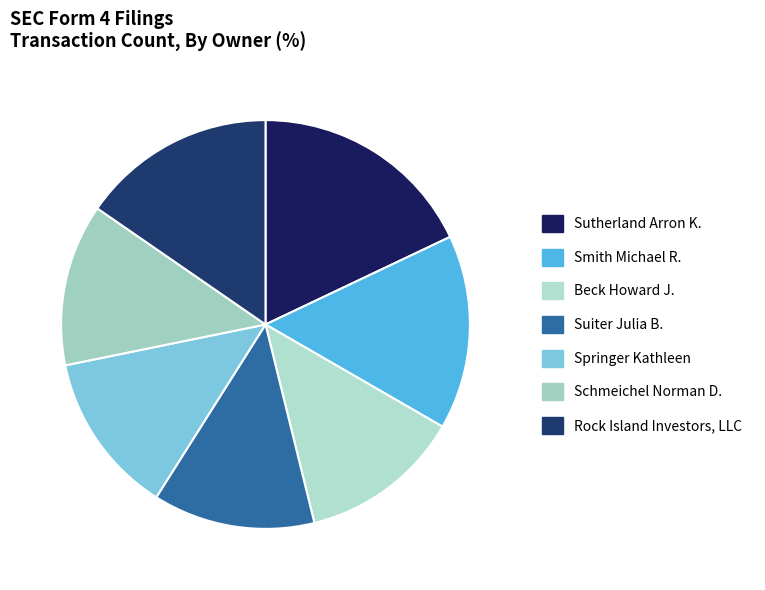

How many segments does this pie chart have?

7